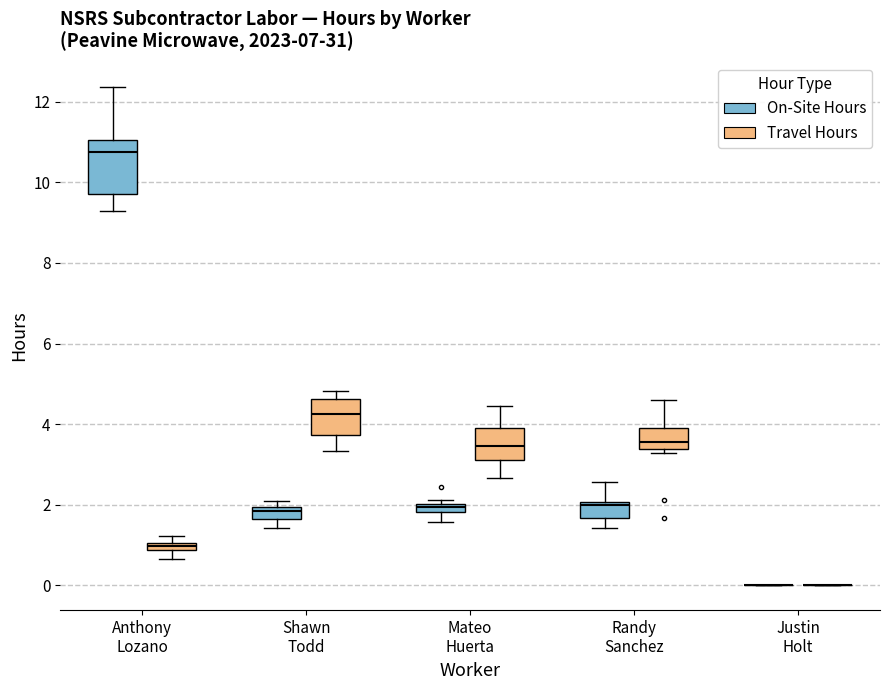

Where is the lower edge of the box for Anthony Lozano (Travel Hours) on the y-axis? The values are not printed on the chart, so give them approximately, as read against the axis.

0.8